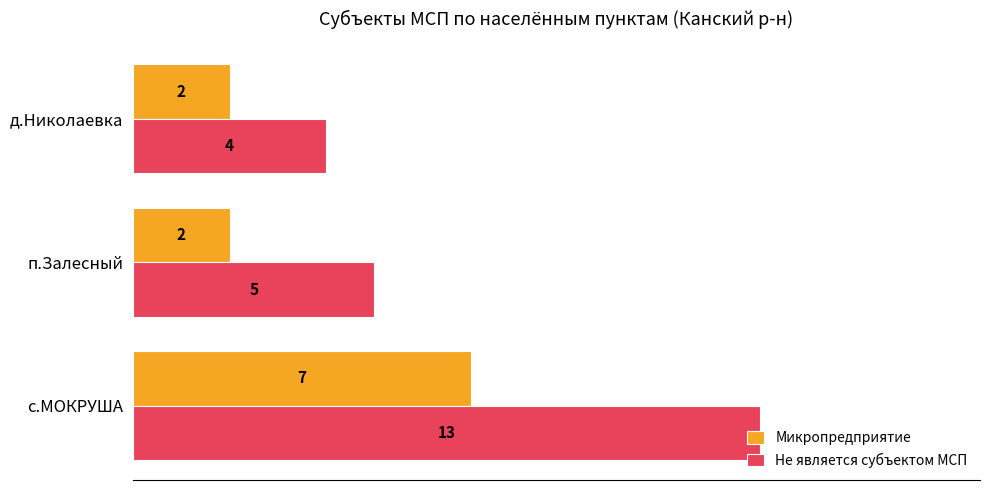

What is the difference between the highest and lowest values at с.МОКРУША?

6